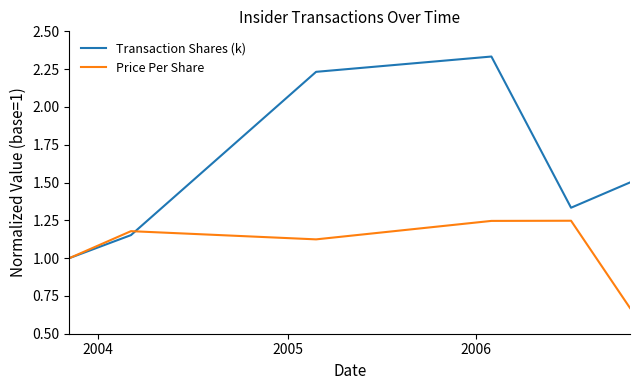

What is the minimum value for Transaction Shares (k)?

1.0